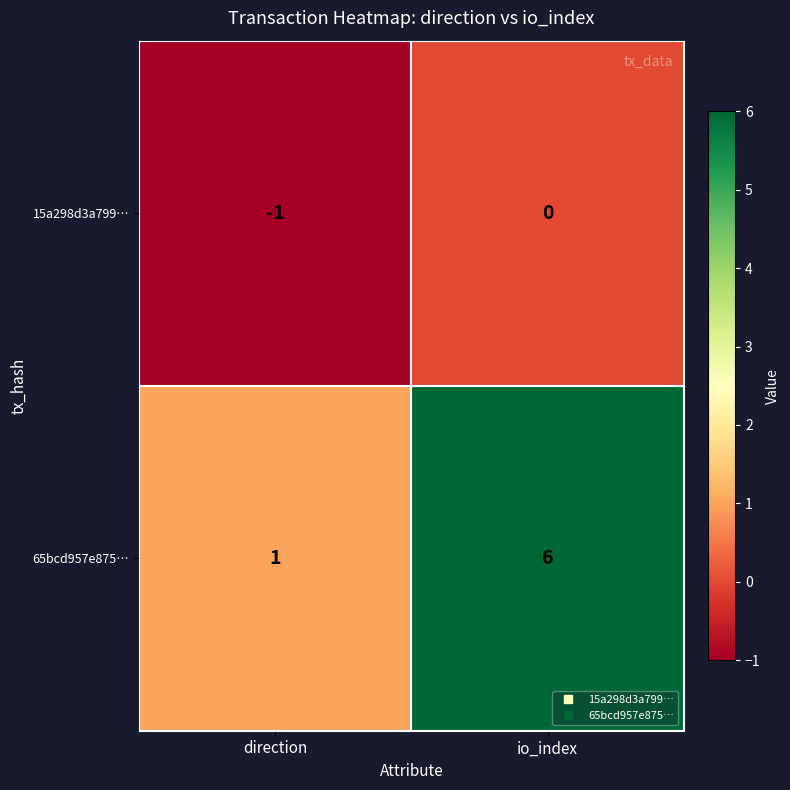

What is the minimum value shown in the chart?

-1